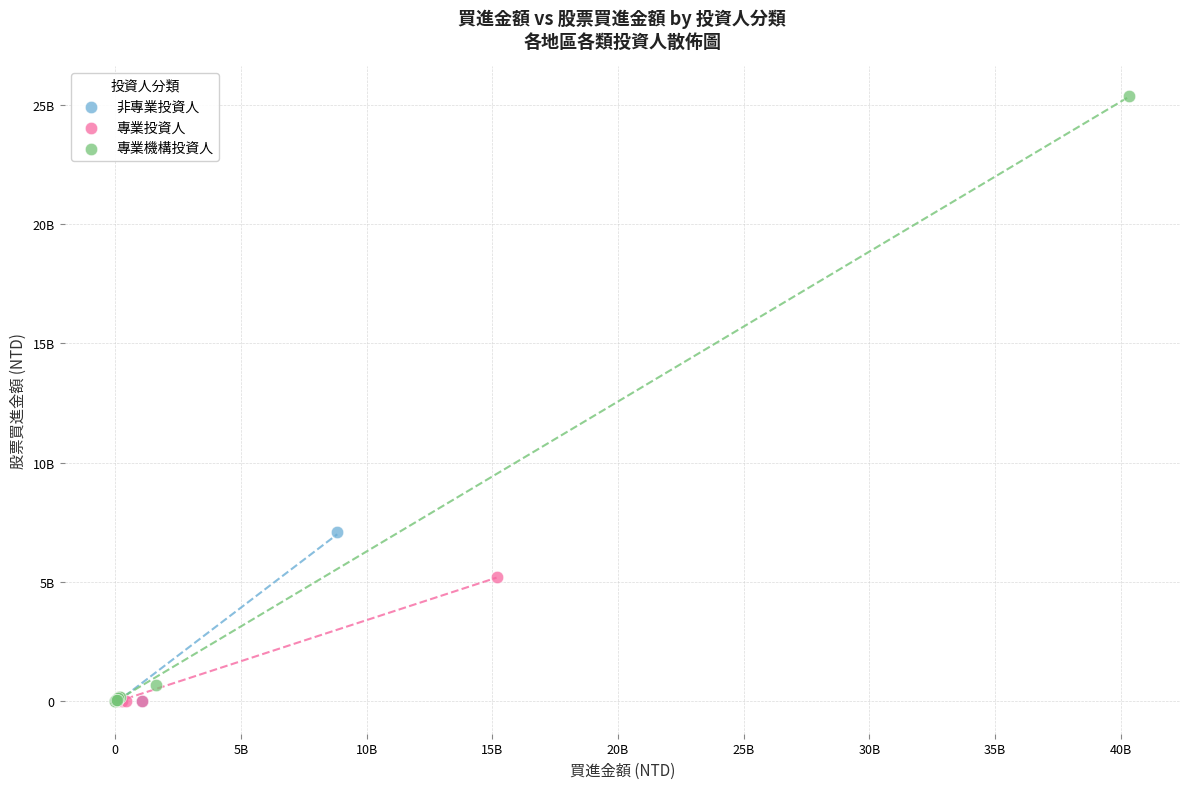

Which series contains the highest Y value?

專業機構投資人